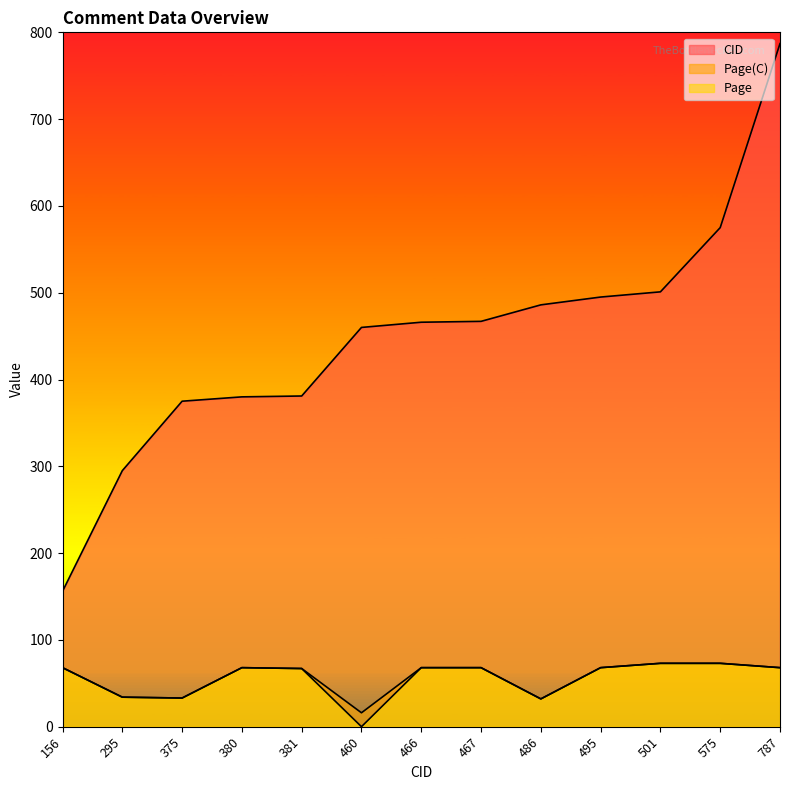

How many positive values does the Page series have?

12